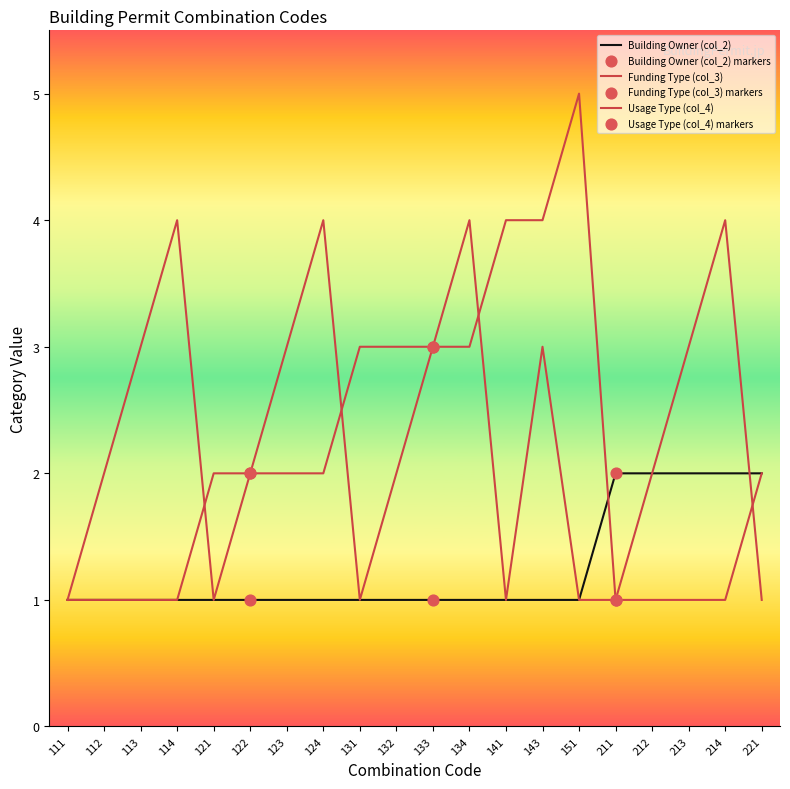

Does the chart have visible grid lines?

No